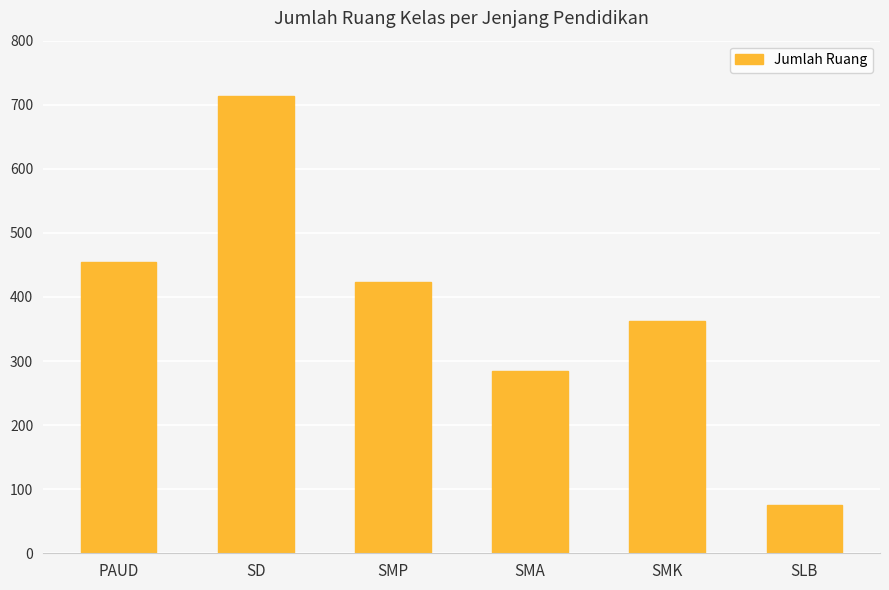

Rank the categories by value from highest to lowest.

SD, PAUD, SMP, SMK, SMA, SLB